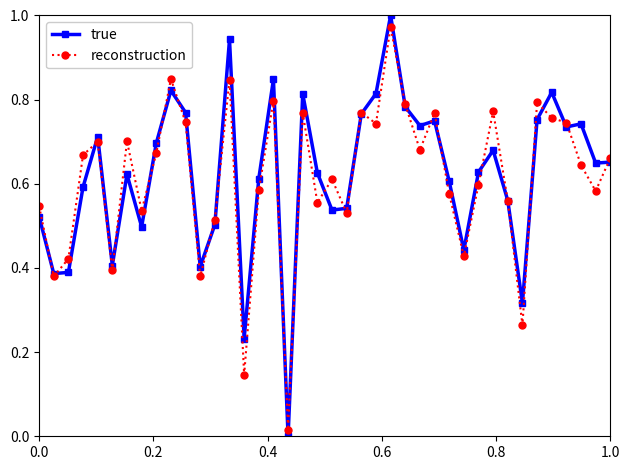

True or false: reconstruction has more than 0 interior local peaks.

True